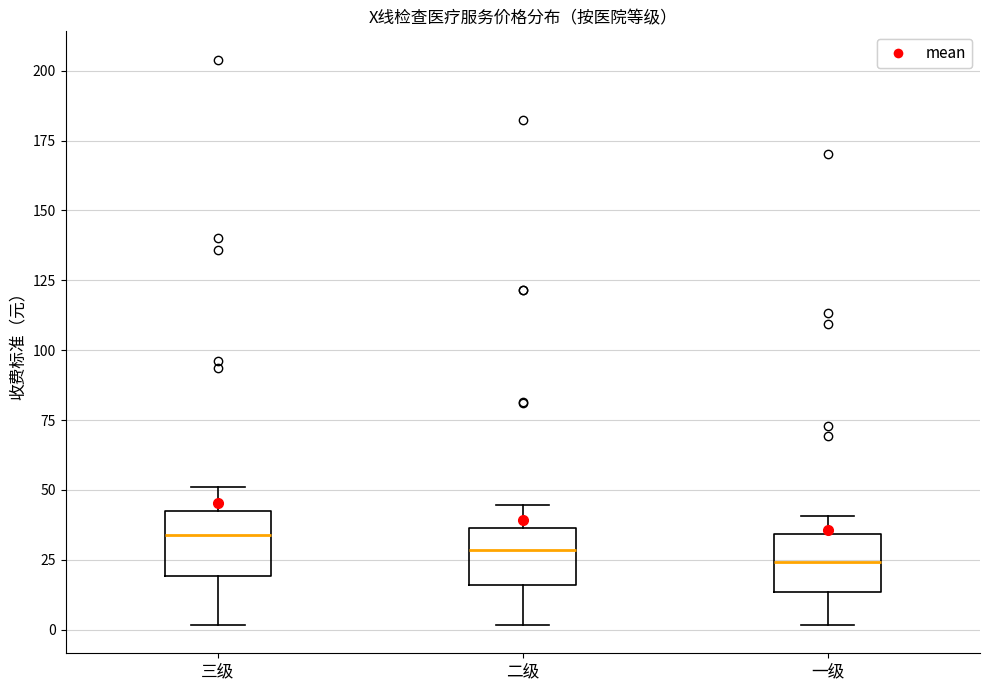

Reading left to right, transcribe this box plot: for each box, give where its median line is, the range the box spans, and where its two whiskers end, as read against the y-axis. The values are not printed on the chart, so give them approximately, as read against the axis.

三级: median 35, box 20 to 45, whiskers 0 to 50
二级: median 30, box 15 to 35, whiskers 0 to 45
一级: median 25, box 15 to 35, whiskers 0 to 40